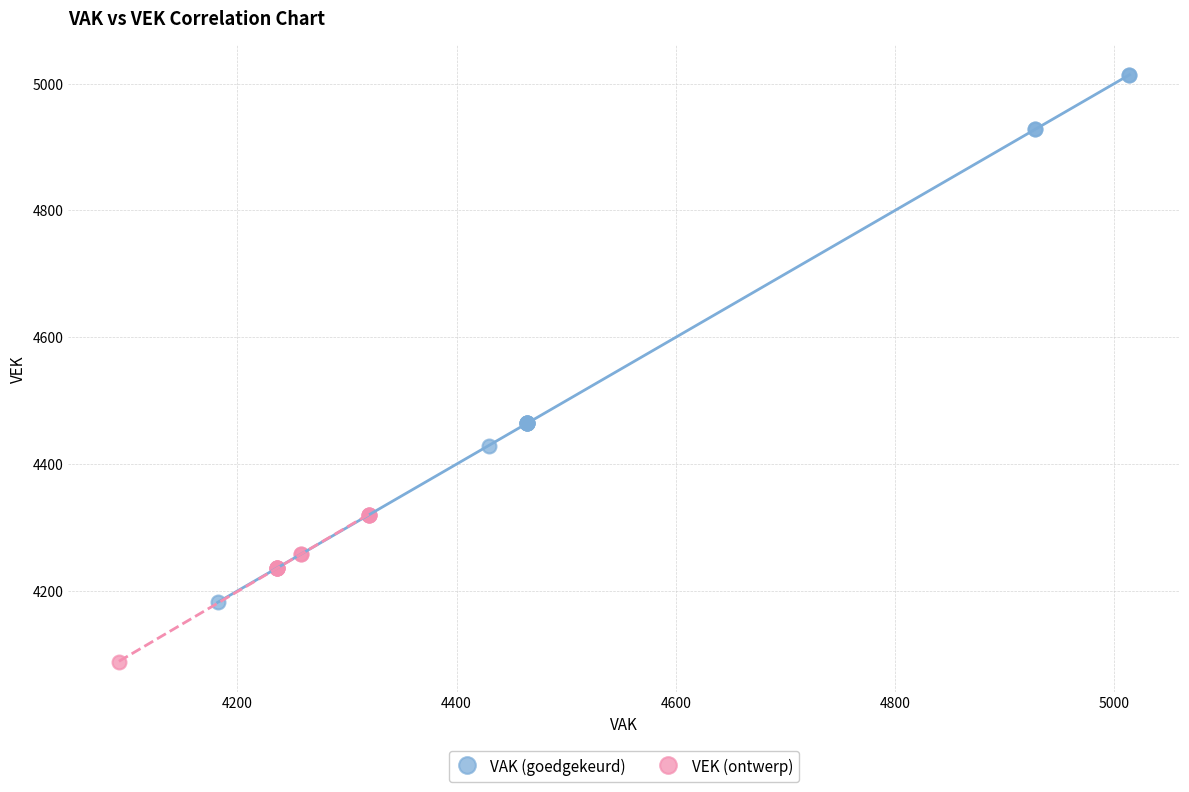

What are all the series names shown in the legend?

VAK (goedgekeurd), VEK (ontwerp)